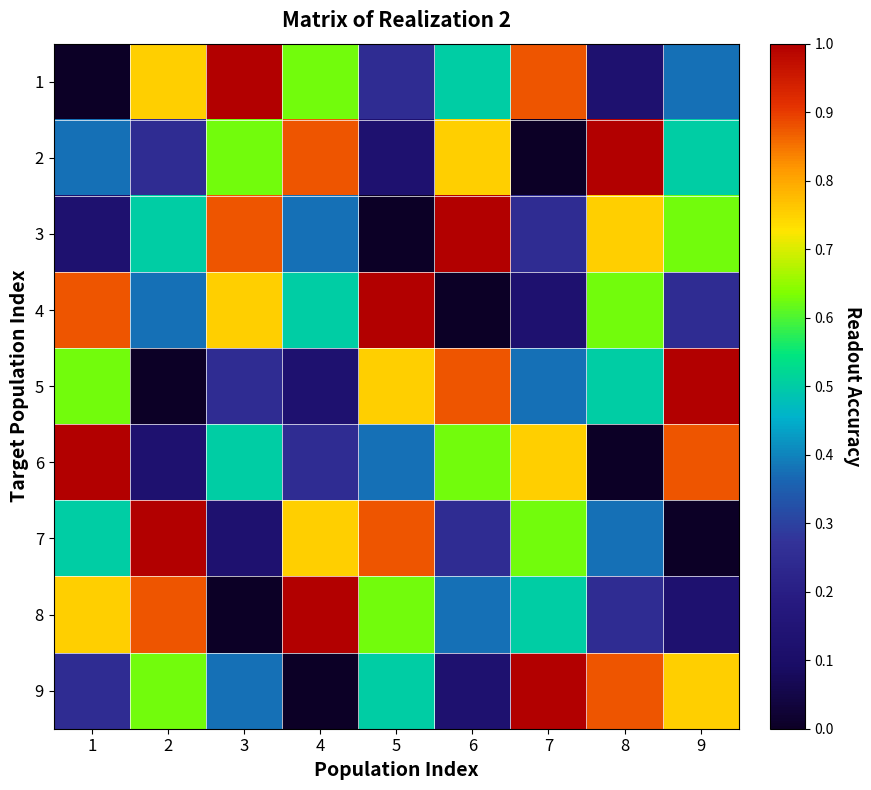

Rank the series by their maximum value, from highest to lowest.

1, 2, 3, 4, 5, 6, 7, 8, 9